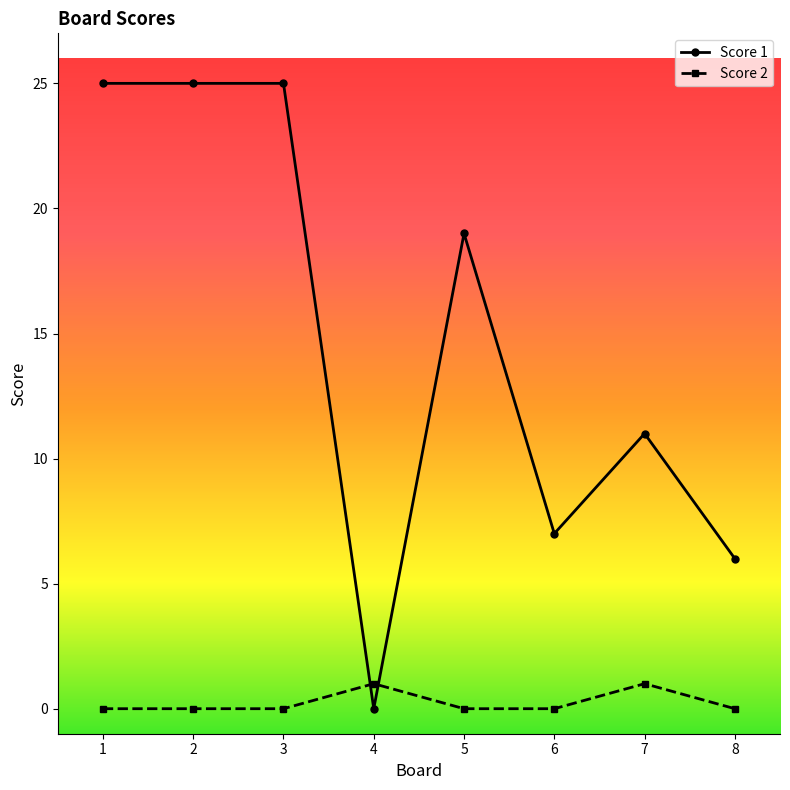

At which label does Score 1 first exceed 19?

1